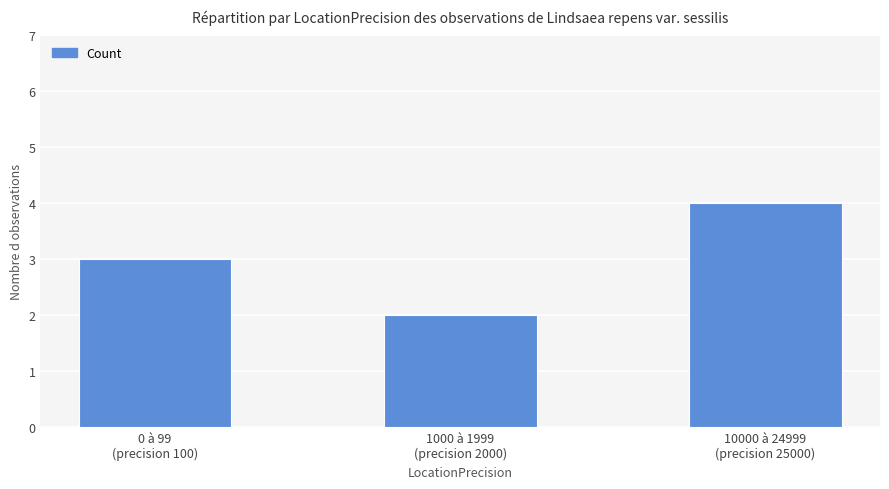

What is the greatest value displayed?

4